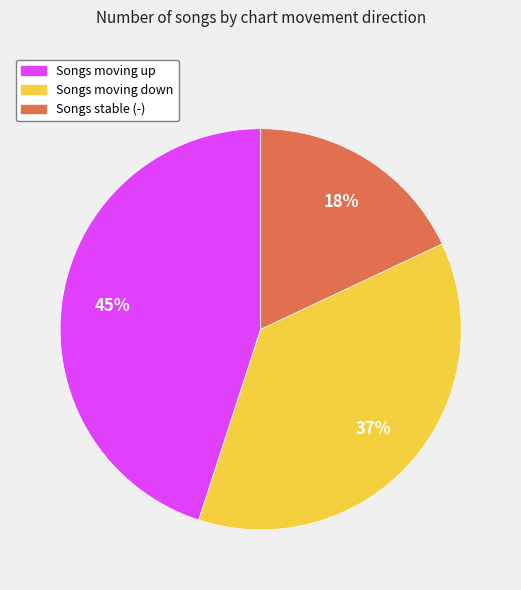

Does any single category account for the majority?

No